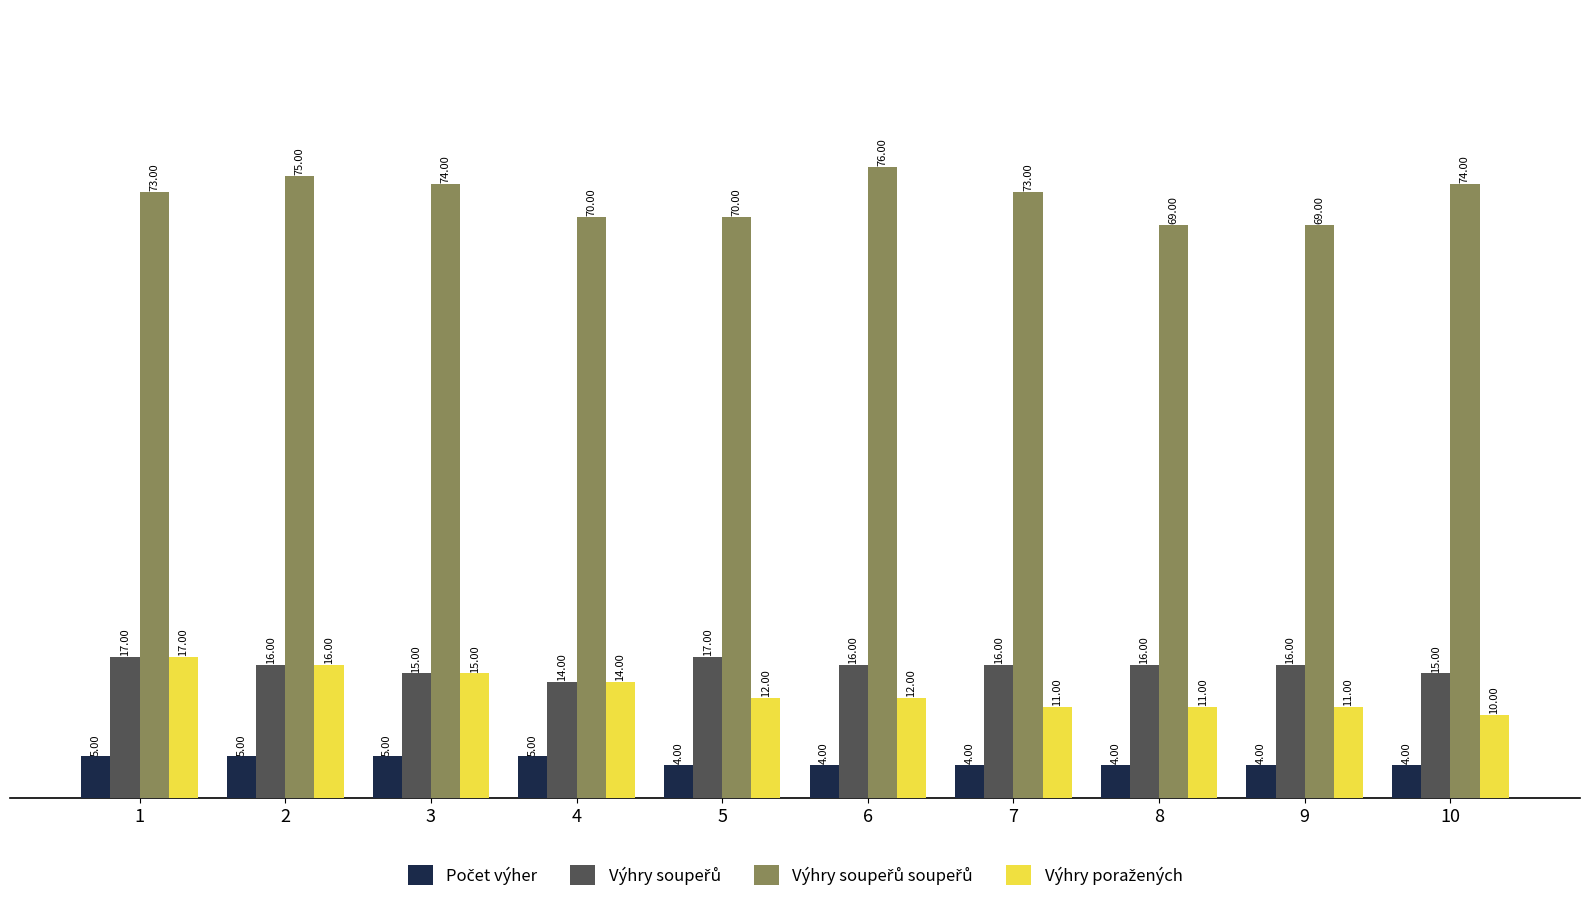

What is the difference between the highest and lowest values at 3?

69